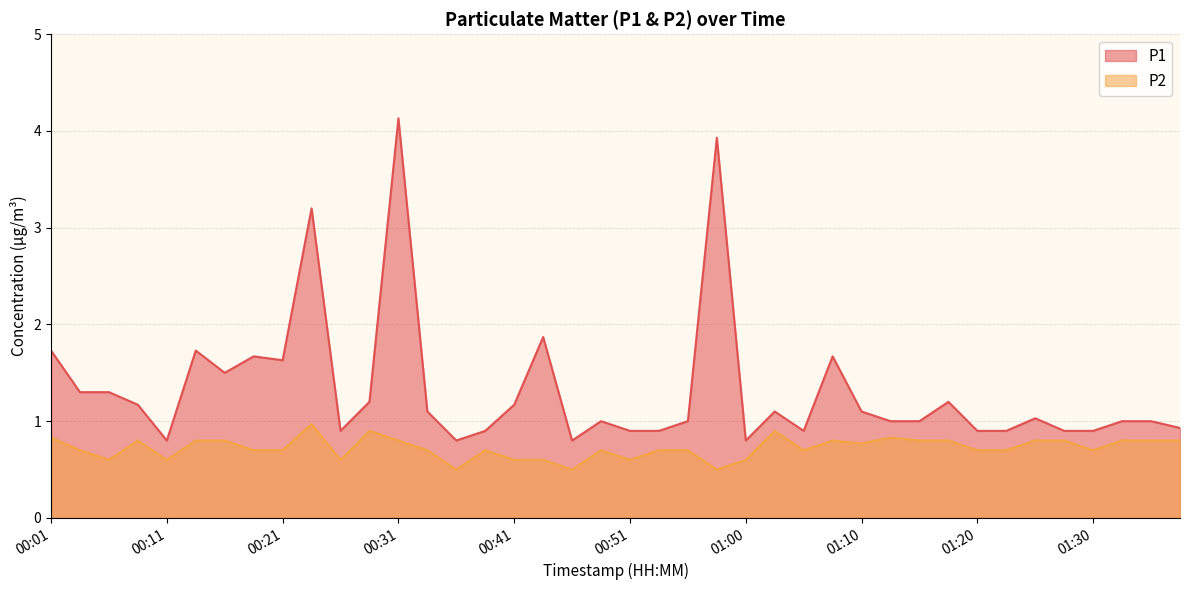

Between 00:33 and 01:27, which series saw the biggest shift?

P1